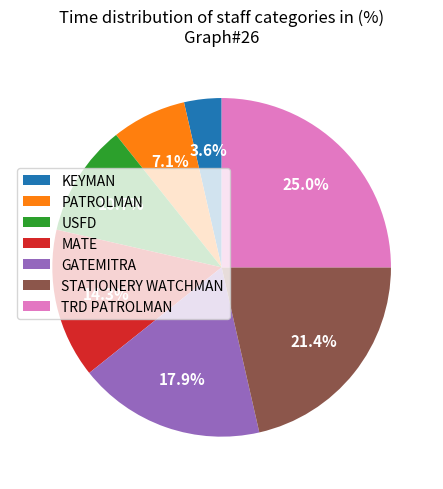

What percentage is the STATIONERY WATCHMAN slice, to the nearest percent?

21%